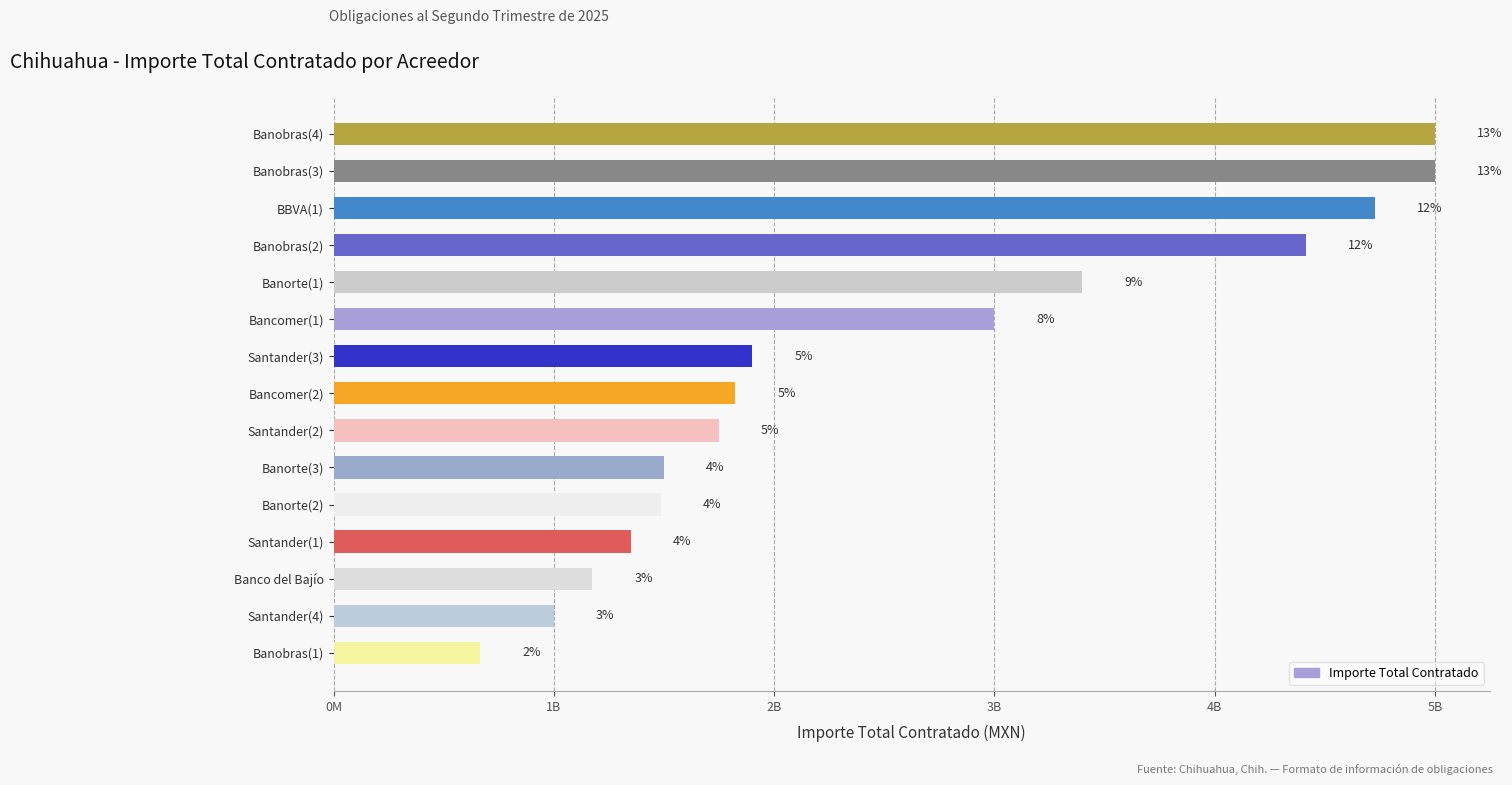

What is the average value?

2545925015.1